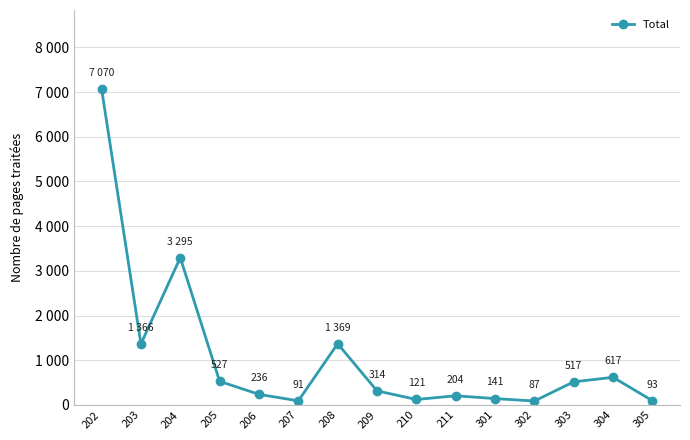

Is this an area chart (filled region under the line)?

No